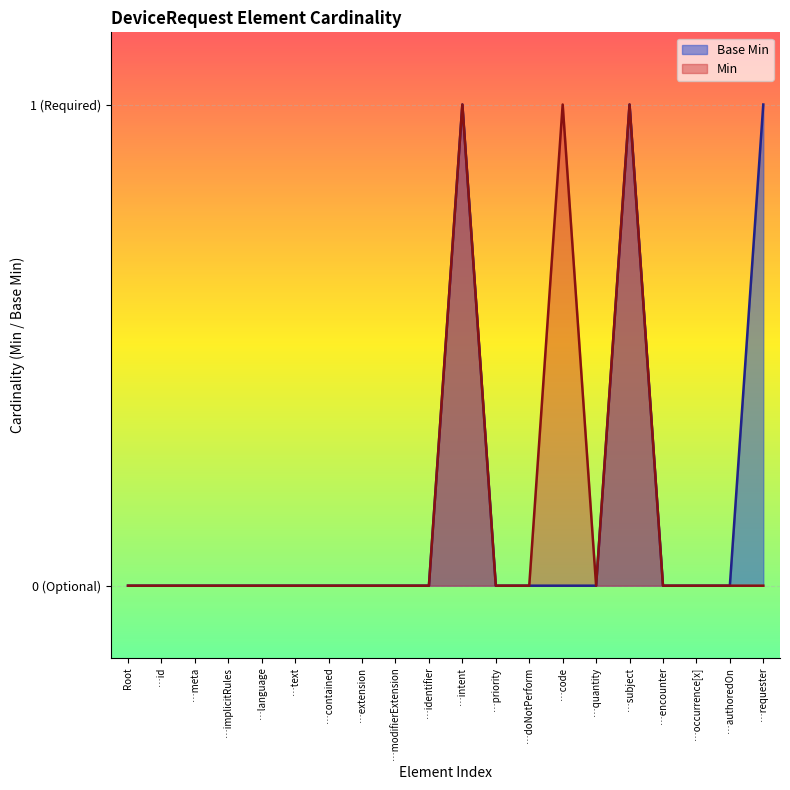

At which category does the chart reach its peak across all series?

…intent